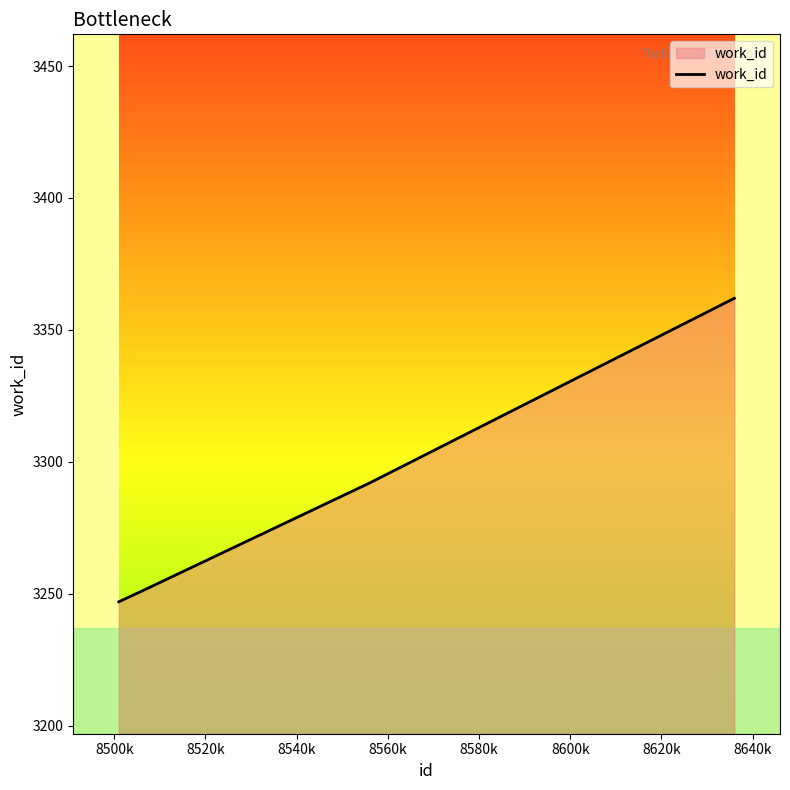

Count the number of categories in the chart.

4